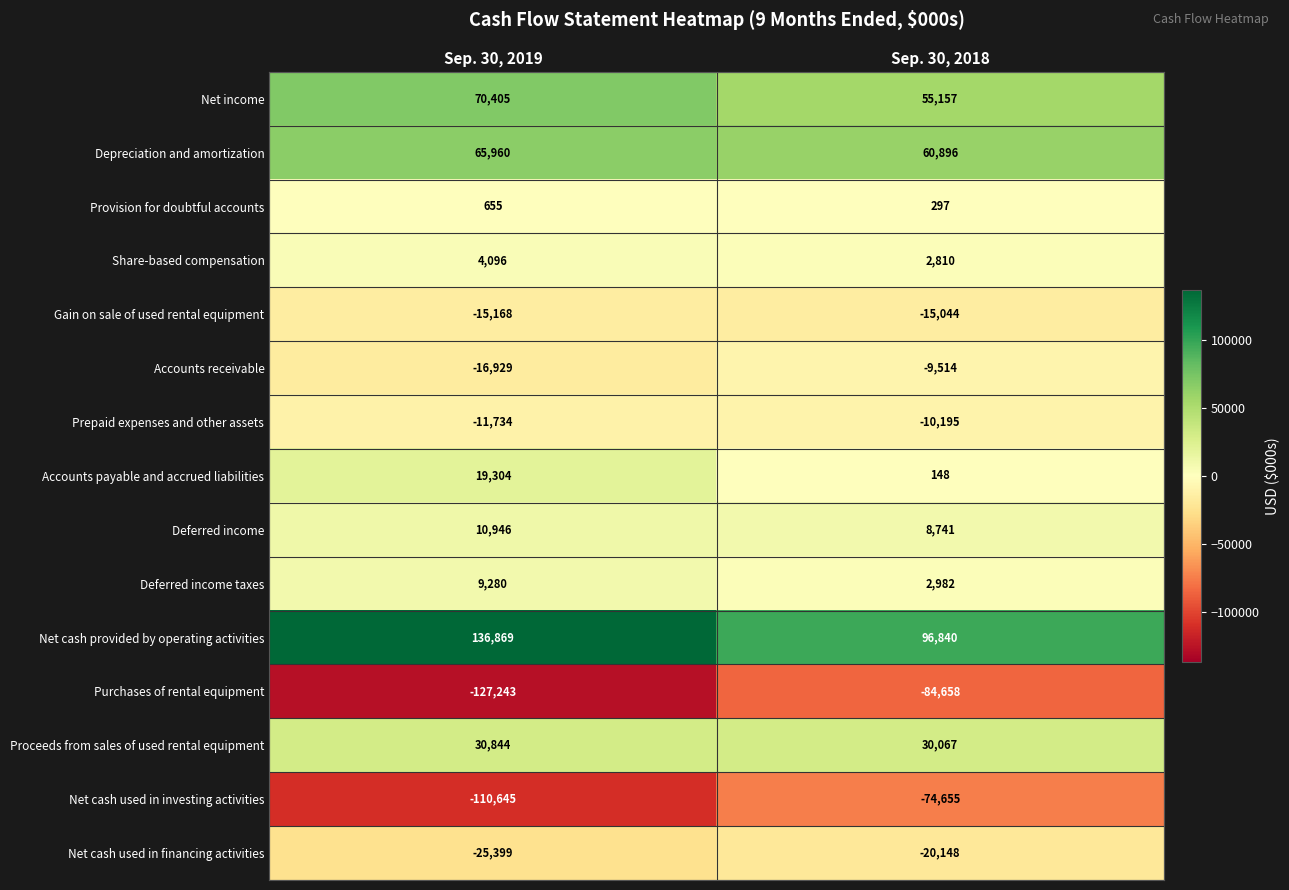

What is the difference between the maximum and minimum values in the Provision for doubtful accounts series?

358